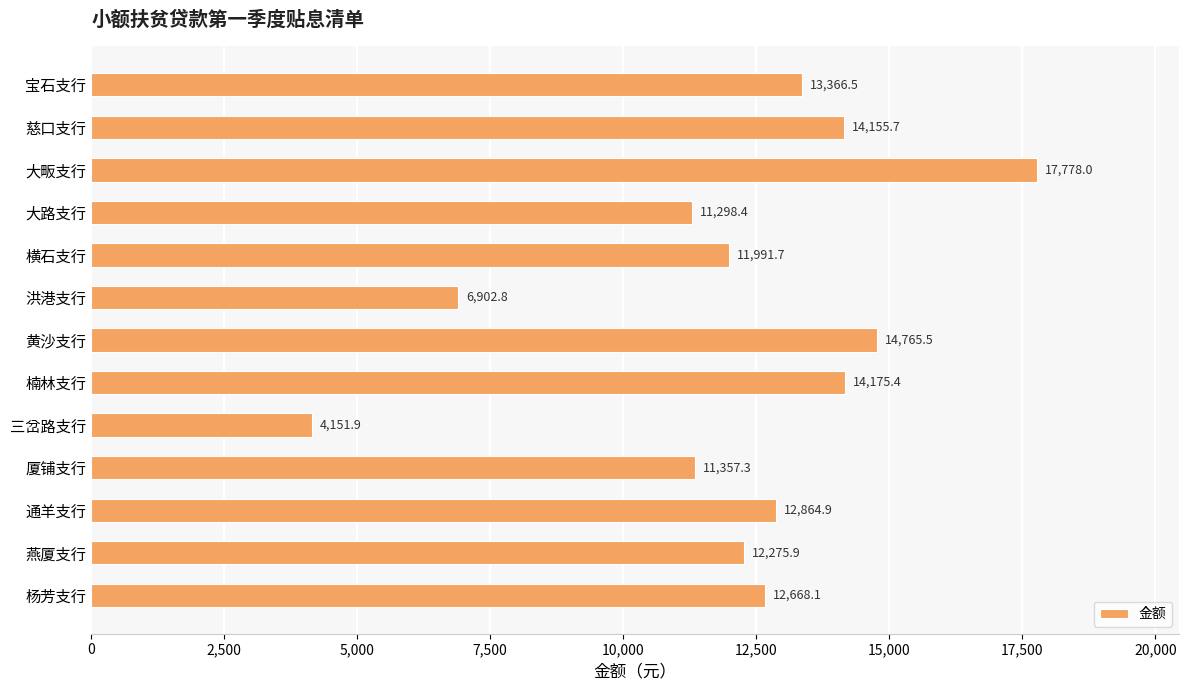

What is the difference between the values at 宝石支行 and 洪港支行?

6463.7